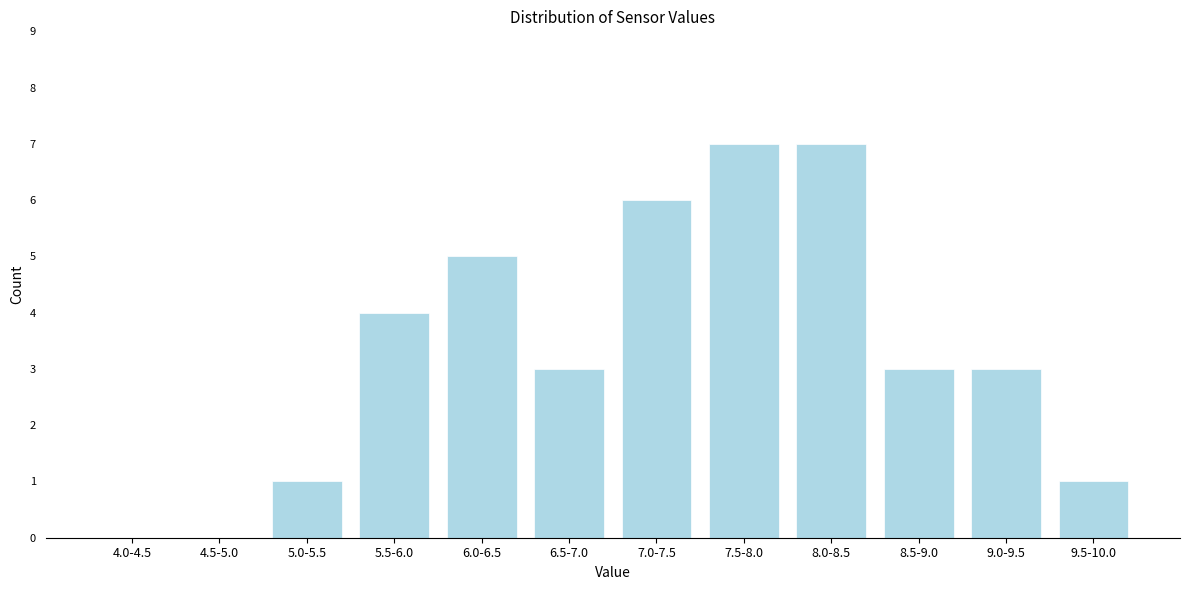

Reading left to right, list all the values displayed in this chart.

4.0-4.5=0	4.5-5.0=0	5.0-5.5=1	5.5-6.0=4	6.0-6.5=5	6.5-7.0=3	7.0-7.5=6	7.5-8.0=7	8.0-8.5=7	8.5-9.0=3	9.0-9.5=3	9.5-10.0=1